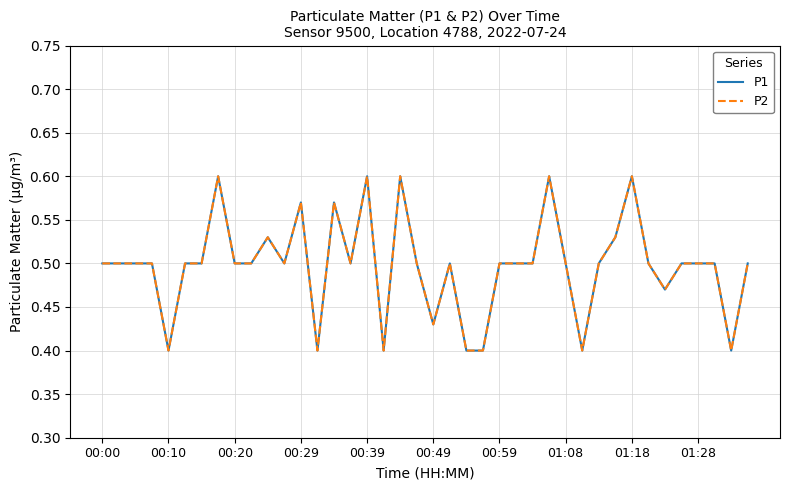

True or false: P2 has more than 2 points higher than both neighbors.

True